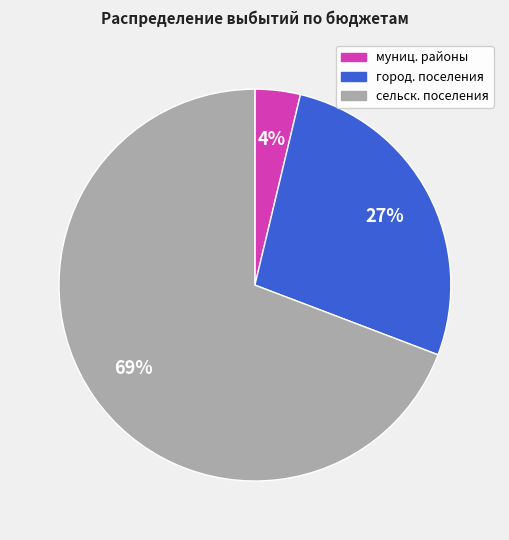

Does any single category account for the majority?

Yes